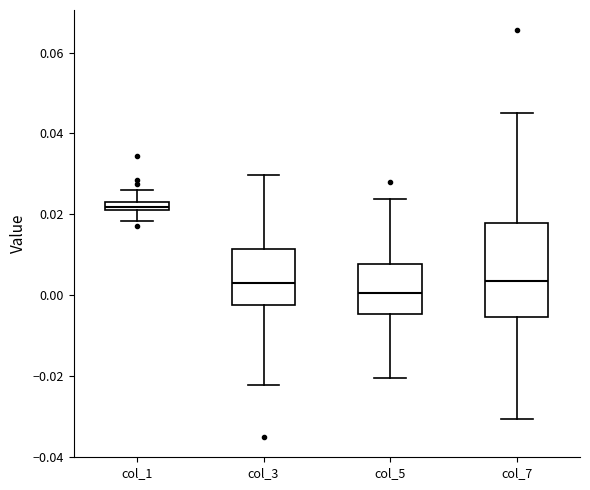

Comparing the boxes themselves (not the whiskers), which one is the tallest?

col_7